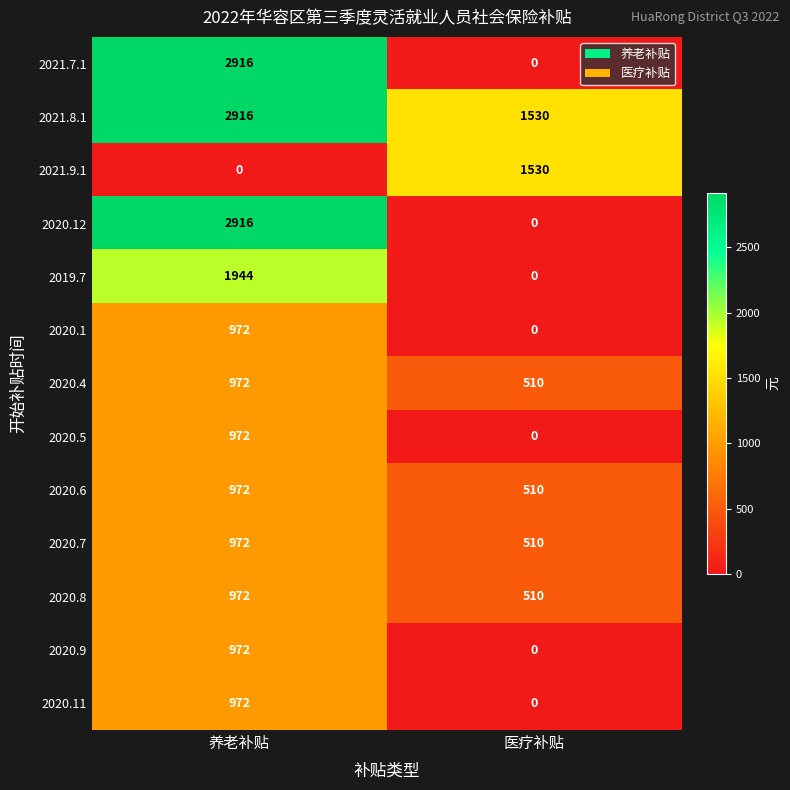

Is the value of 2020.7 at 医疗补贴 greater than the value of 2020.12 at 医疗补贴?

Yes